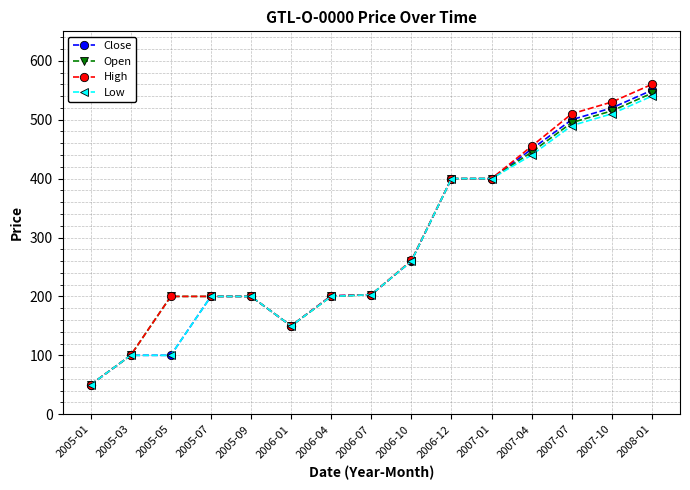

Between 2005-09 and 2008-01, which series saw the biggest shift?

High